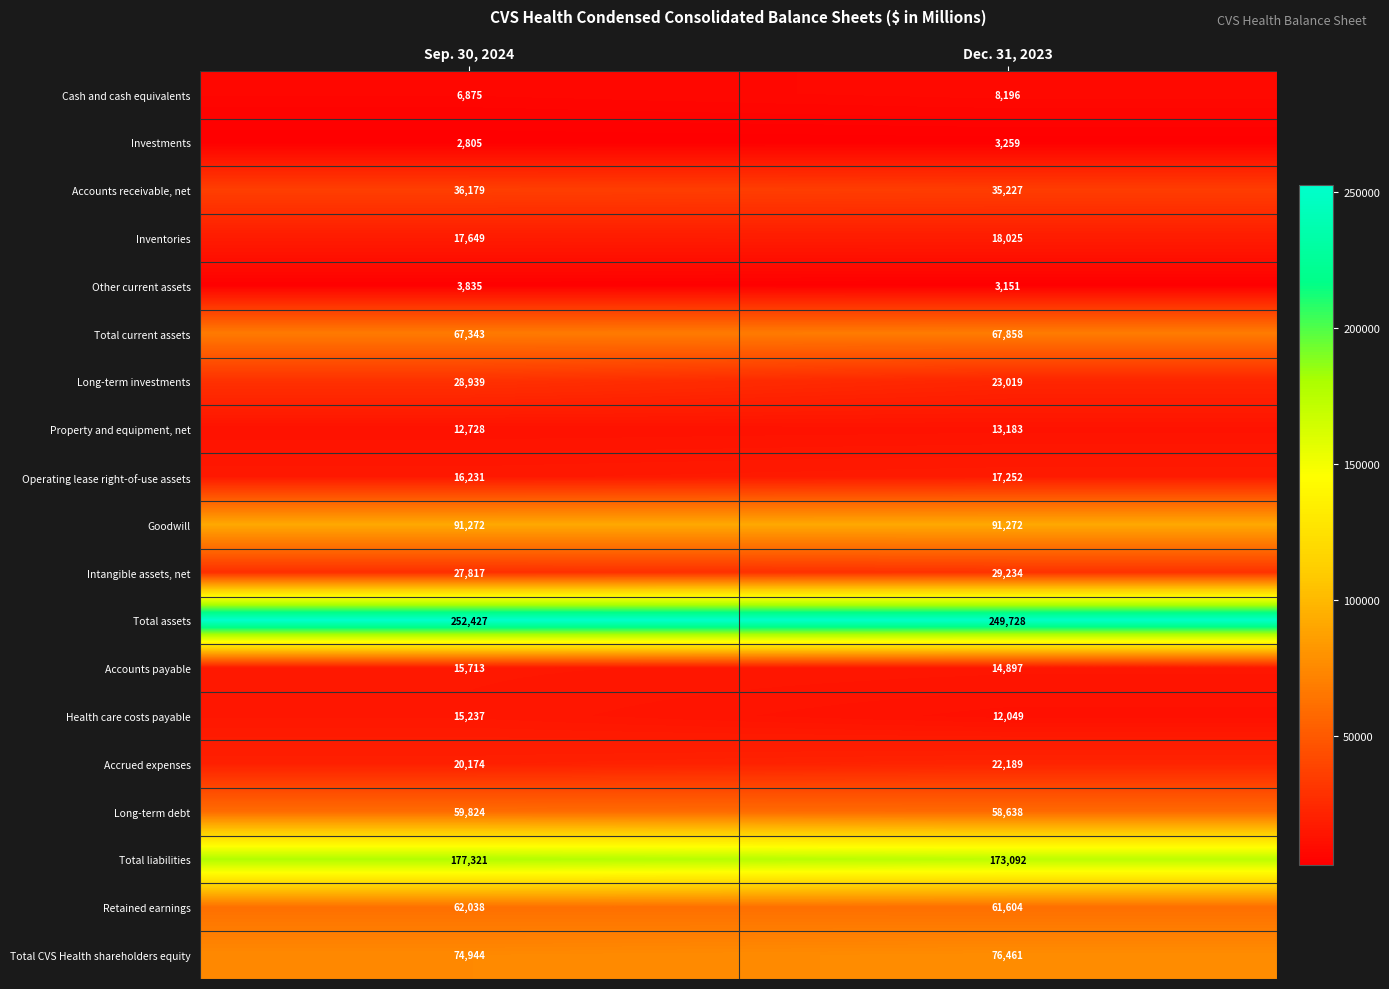

Which category has the highest value across all series?

Sep. 30, 2024